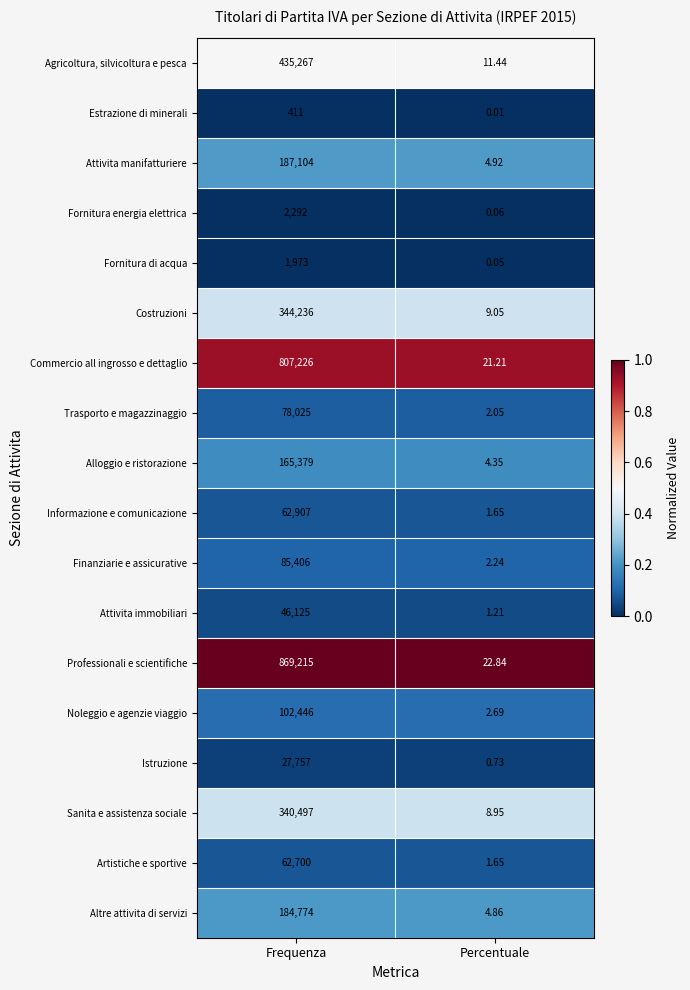

Which series has the largest total across all categories?

Professionali e scientifiche